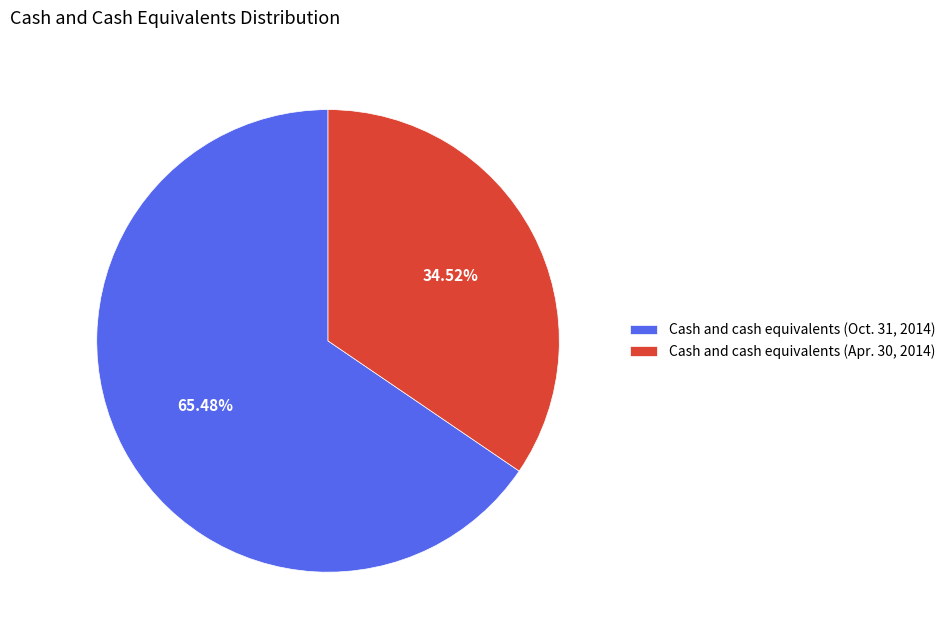

Which slice represents more than half of the pie?

Cash and cash equivalents (Oct. 31, 2014)